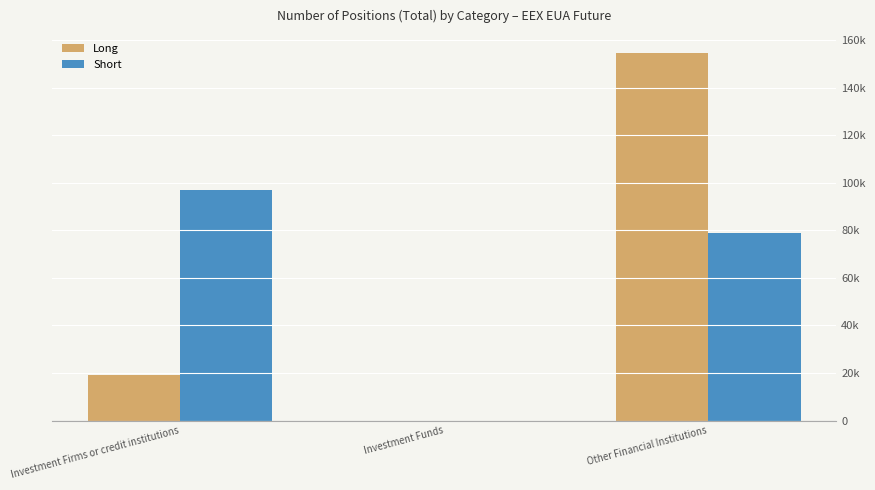

Does the chart contain stacked bars?

No